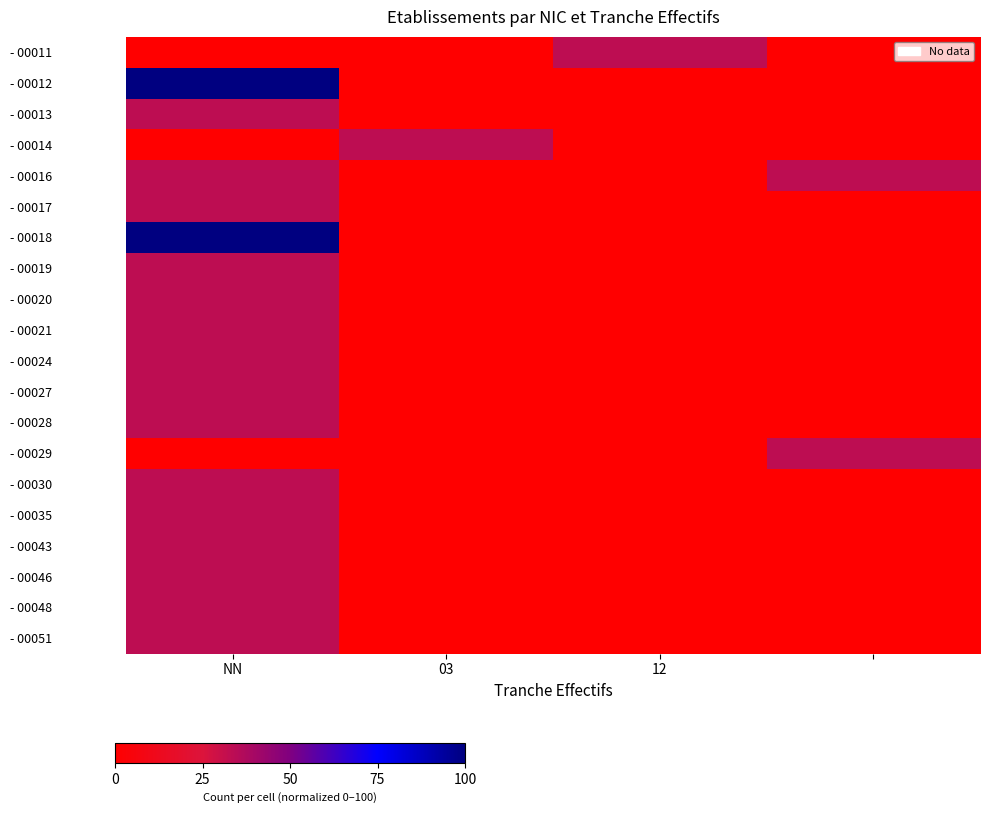

At how many categories does at least one series exceed 37?

1